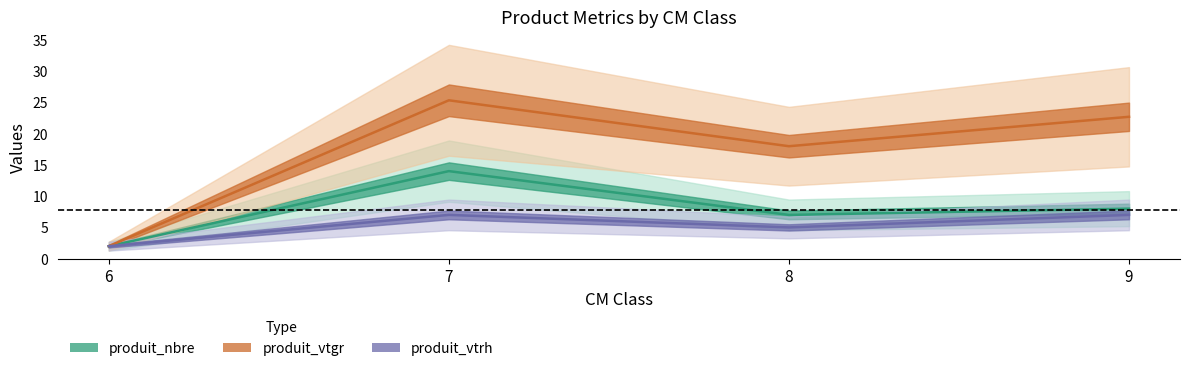

Rank the series at 9 from lowest to highest value.

produit_vtrh, produit_nbre, produit_vtgr